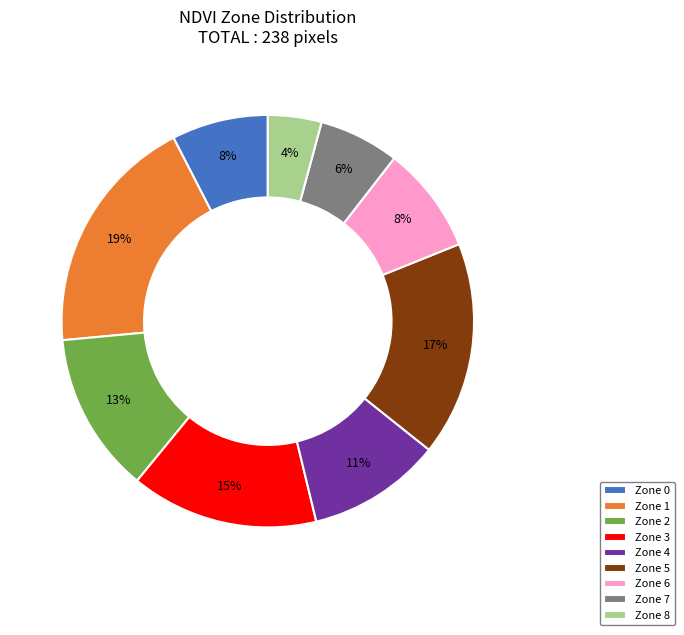

Which category has the biggest portion of the pie?

Zone 1